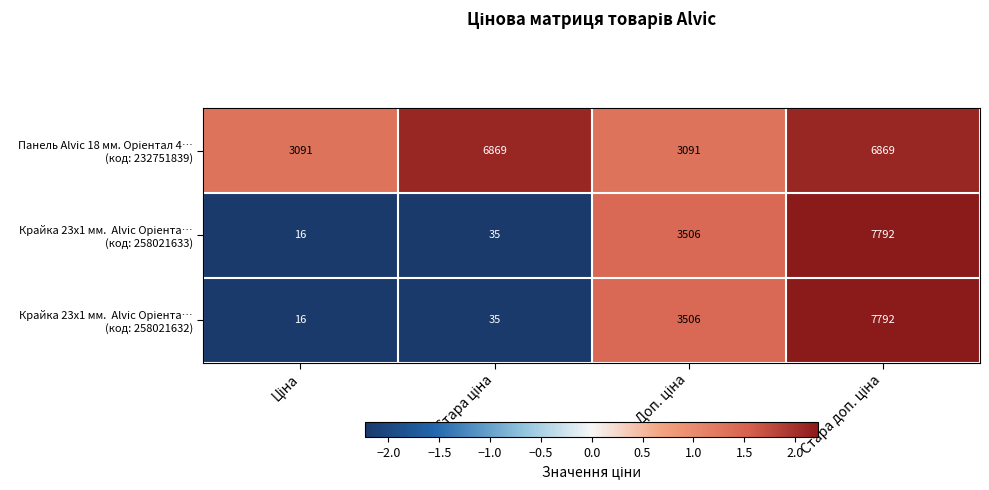

What is the minimum value shown in the chart?

16